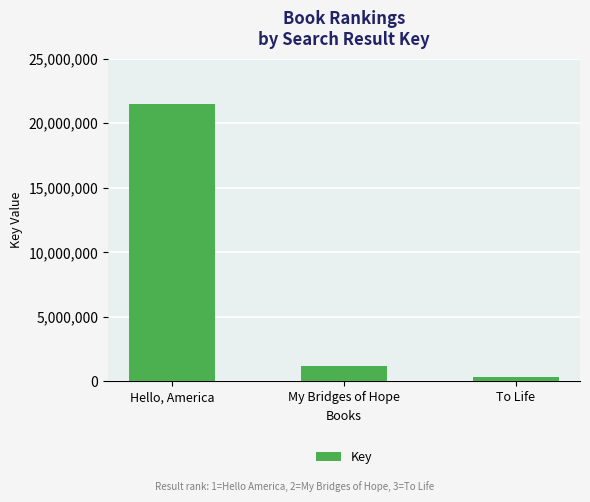

Count the number of data series in this chart.

1